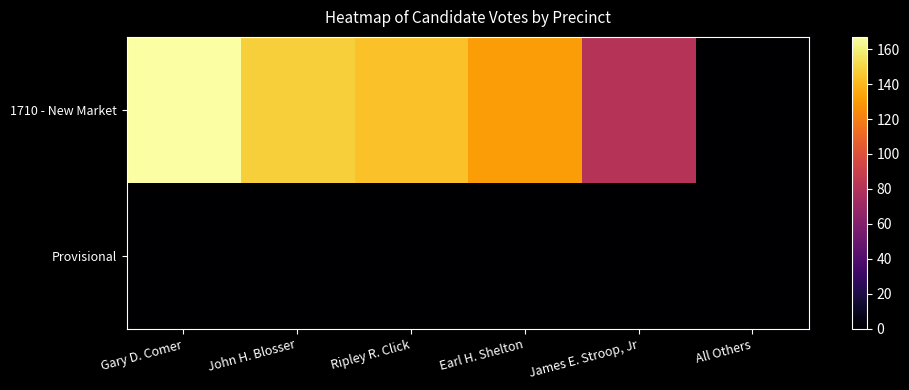

Which has a higher value, Gary D. Comer or John H. Blosser?

Gary D. Comer